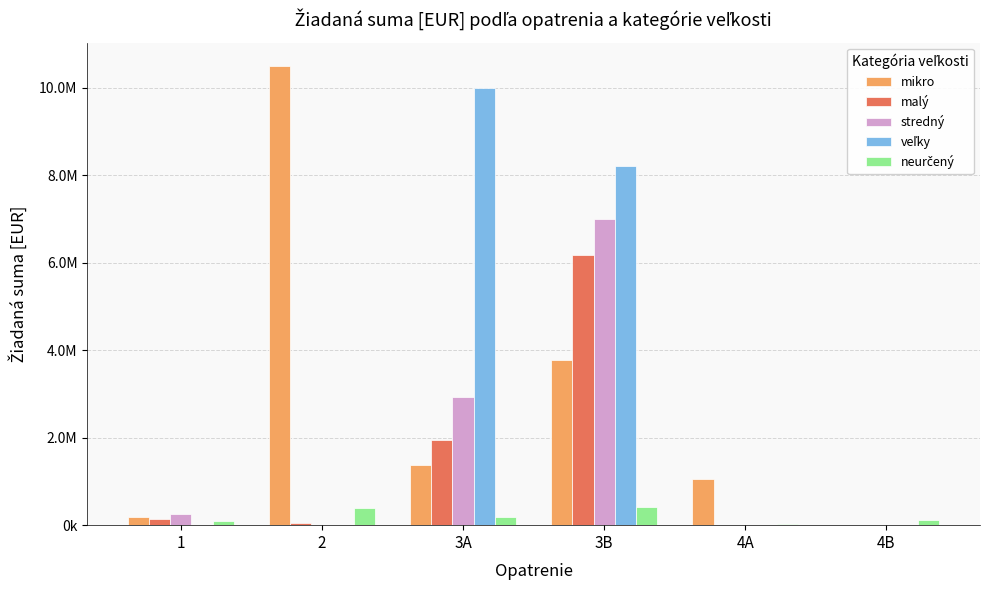

What is the difference between the maximum and minimum values in the malý series?

6183614.8